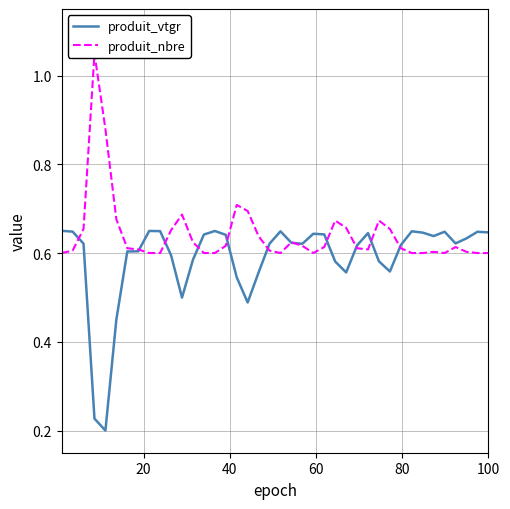

Reading left to right, list all the values displayed in this chart.

produit_vtgr: 0.7	0.6	0.6	0.2	0.2	0.5	0.6	0.6	0.6	0.6	0.6	0.5	0.6	0.6	0.6	0.6	0.5	0.5	0.6	0.6	0.6	0.6	0.6	0.6	0.6	0.6	0.6	0.6	0.6	0.6	0.6	0.6	0.6	0.6	0.6	0.6	0.6	0.6	0.6	0.6
produit_nbre: 0.6	0.6	0.7	1.1	0.9	0.7	0.6	0.6	0.6	0.6	0.7	0.7	0.6	0.6	0.6	0.6	0.7	0.7	0.6	0.6	0.6	0.6	0.6	0.6	0.6	0.7	0.7	0.6	0.6	0.7	0.7	0.6	0.6	0.6	0.6	0.6	0.6	0.6	0.6	0.6